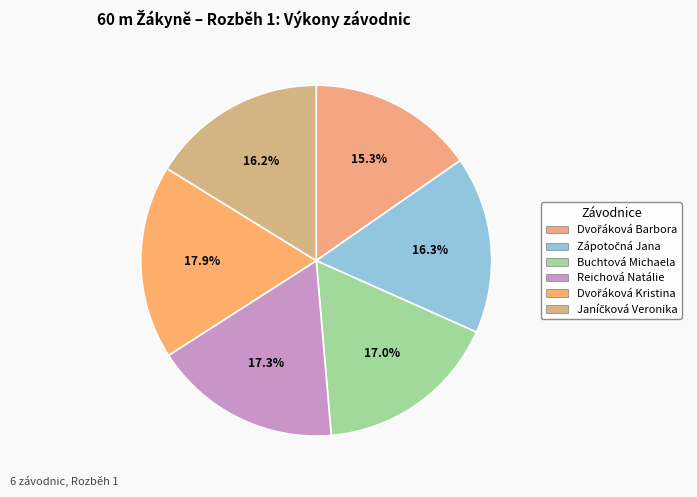

How many slices are in this pie chart?

6